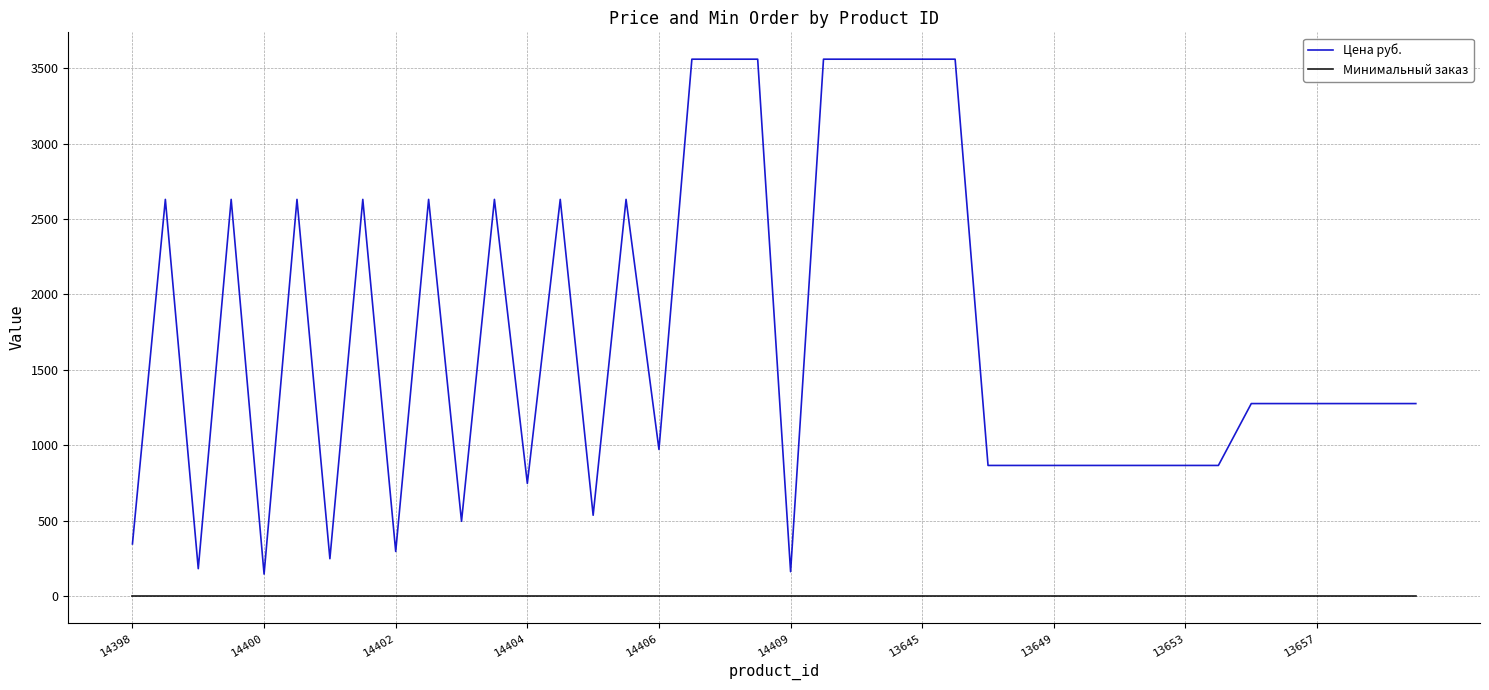

Reading left to right, transcribe all the data shown in this chart.

Цена руб.: 347	2630	183	2630	147	2630	249	2630	297	2630	497	2630	748	2630	537	2630	973	3559	3559	3559	163	3559	3559	3559	3559	3559	867	867	867	867	867	867	867	867	1277	1277	1277	1277	1277	1277
Минимальный заказ: 1	1	1	1	1	1	1	1	1	1	1	1	1	1	1	1	1	1	1	1	1	1	1	1	1	1	1	1	1	1	1	1	1	1	1	1	1	1	1	1